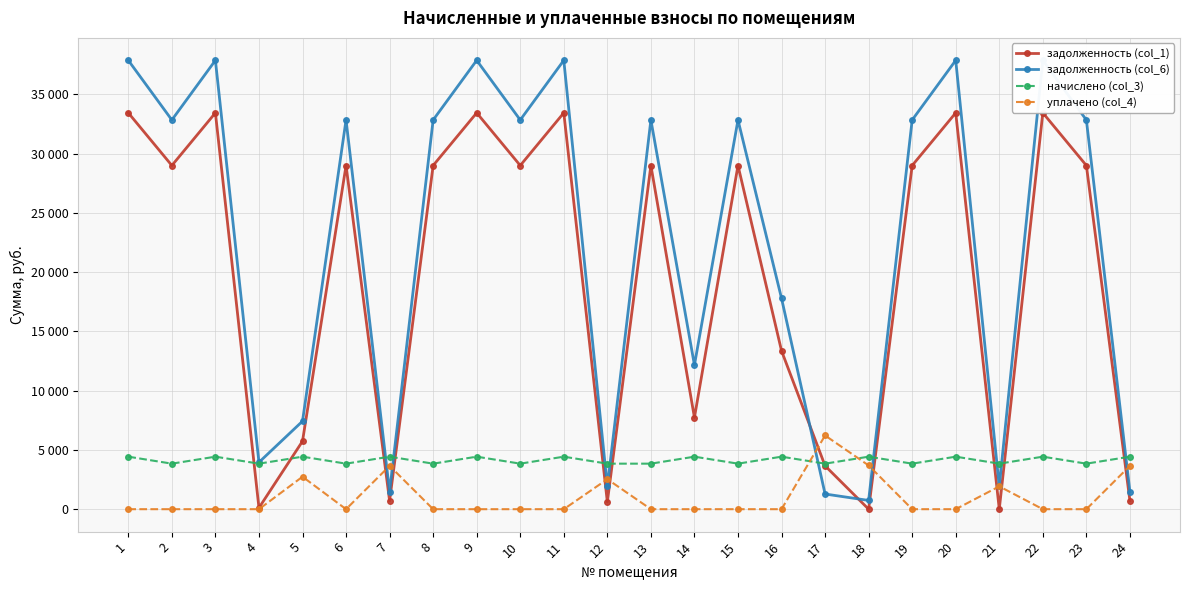

What is the sum of the начислено (col_3) values at 20 and 17?

8270.2